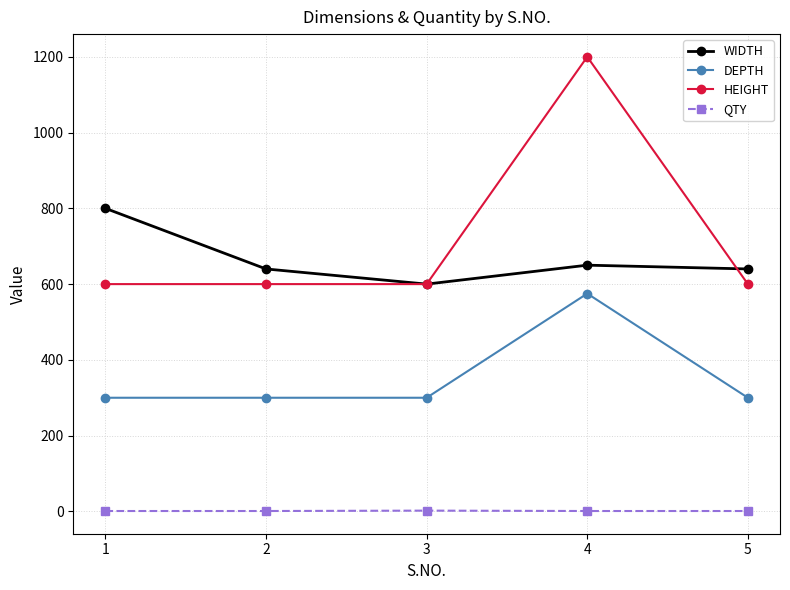

How many lines are shown in the chart?

4